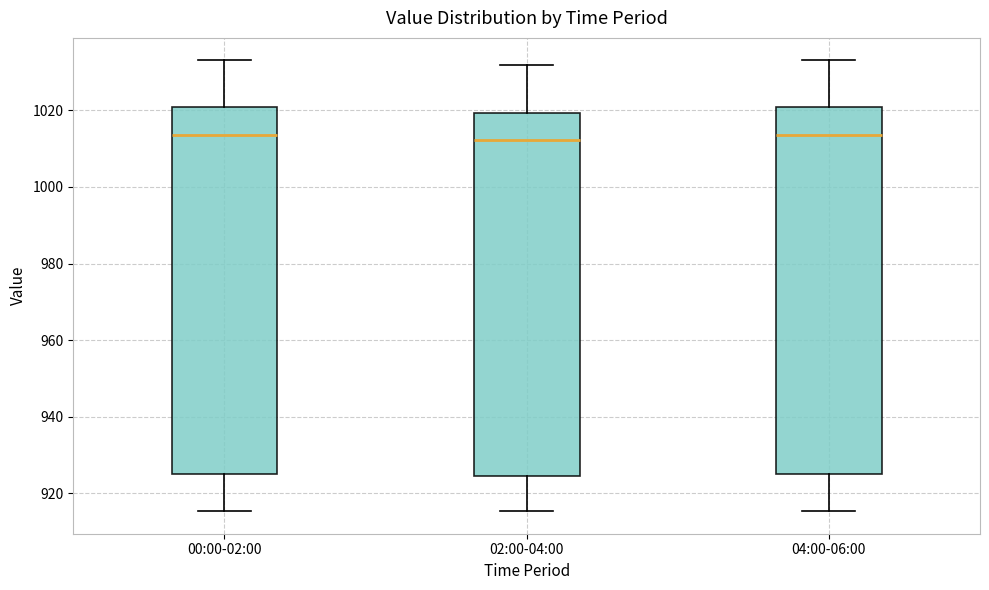

Where is the lower edge of the box for 04:00-06:00 on the y-axis? The values are not printed on the chart, so give them approximately, as read against the axis.

926